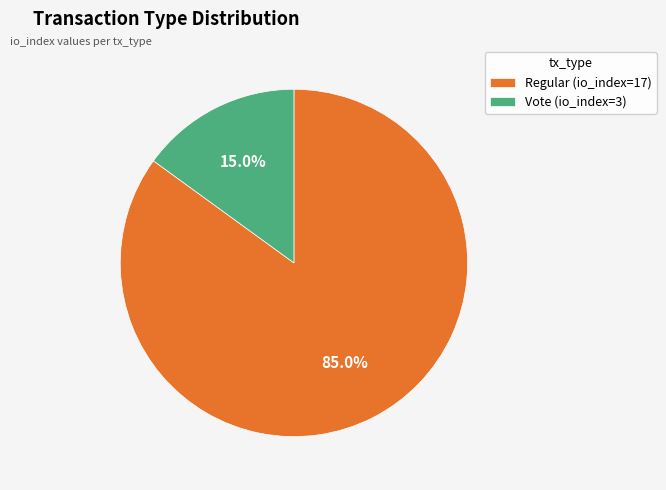

Between Regular (io_index=17) and Vote (io_index=3), which is larger?

Regular (io_index=17)